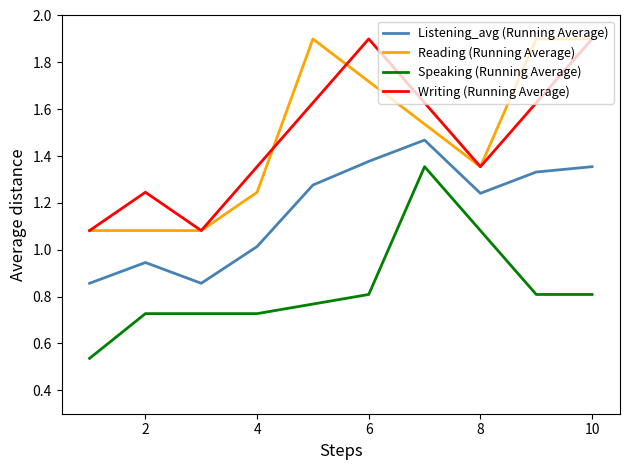

What is the greatest value displayed?

1.9